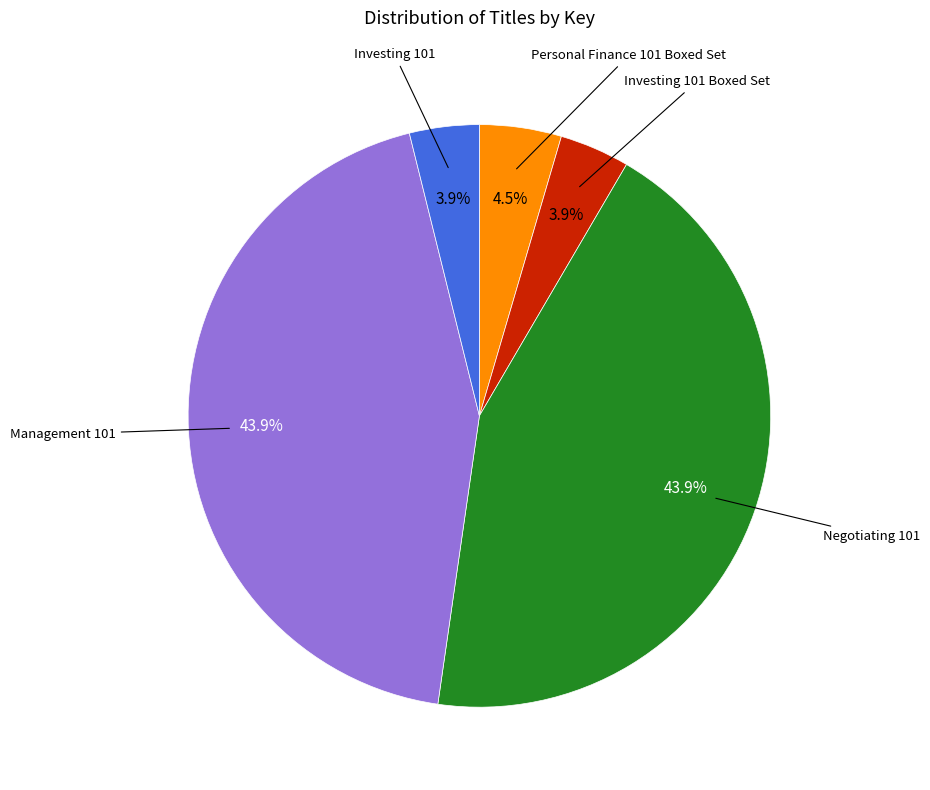

Does any single category account for the majority?

No